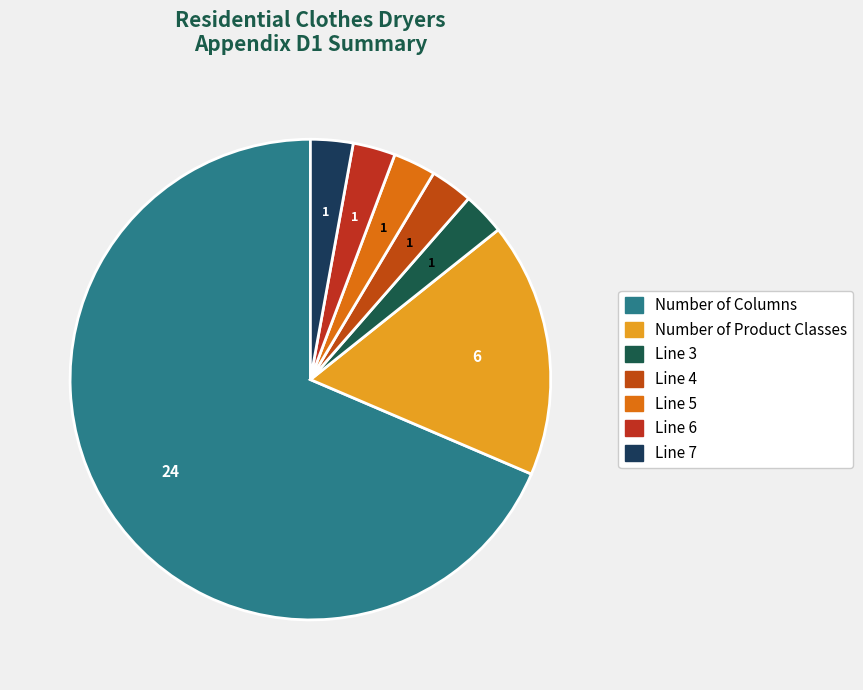

What percentage do Line 7 and Line 3 together represent?

5.7%